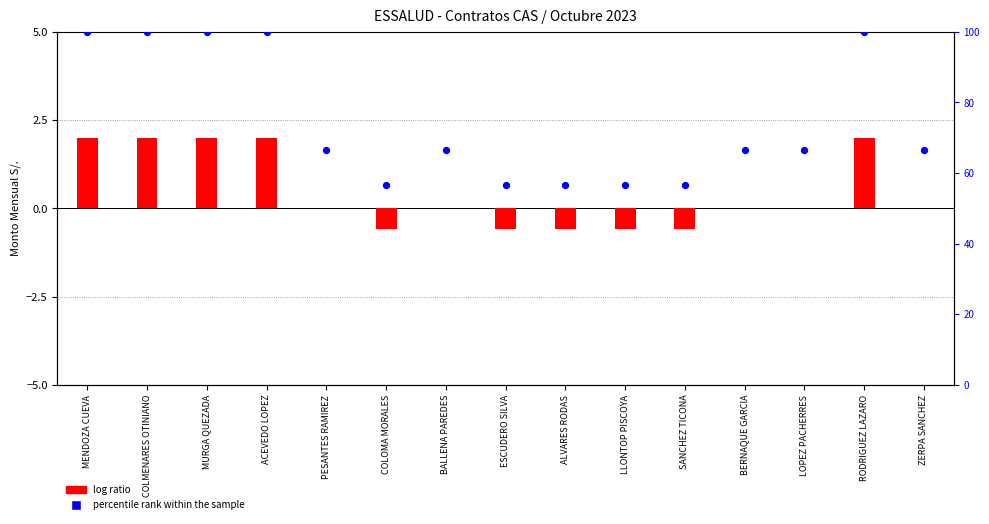

Which series has the largest Y range (max minus min)?

percentile rank within the sample